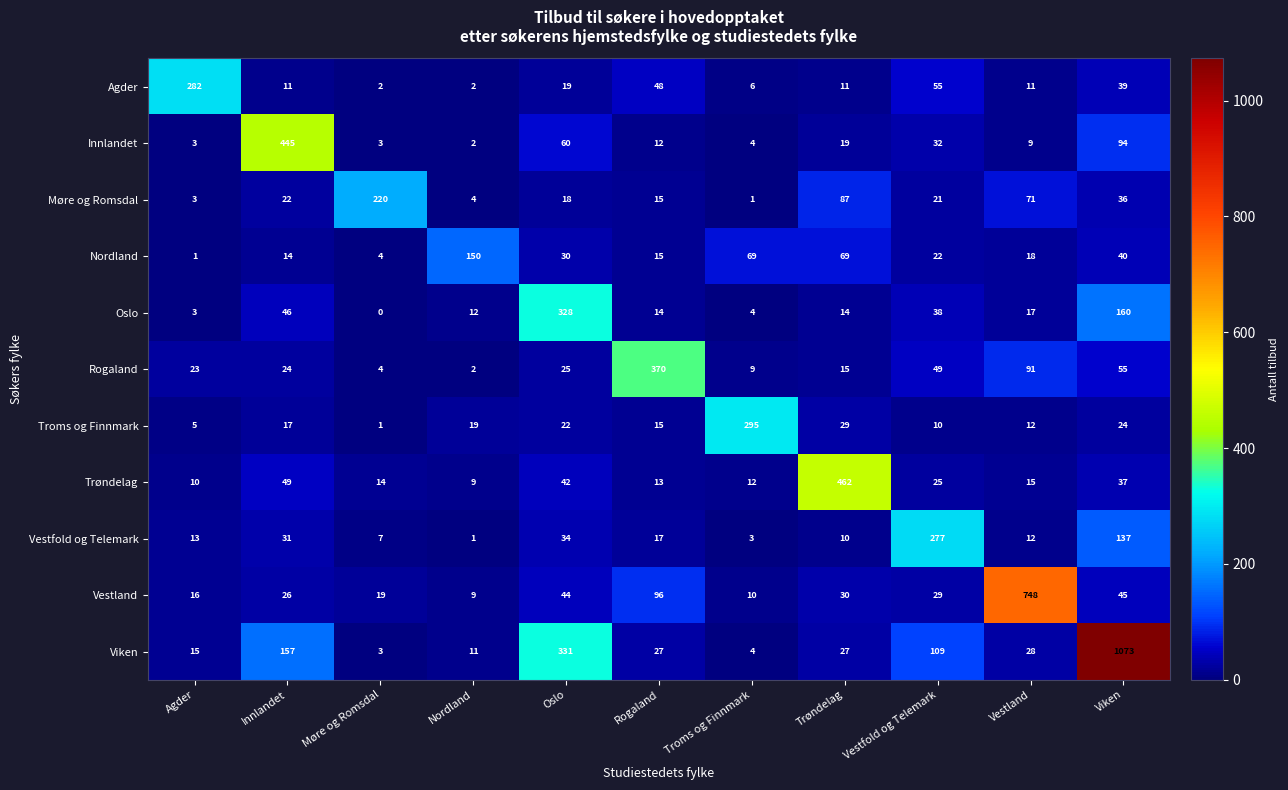

How many categories are shown in the chart?

11